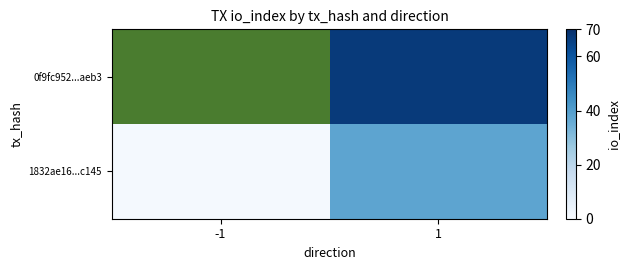

Which has a higher value, 1 or -1?

1